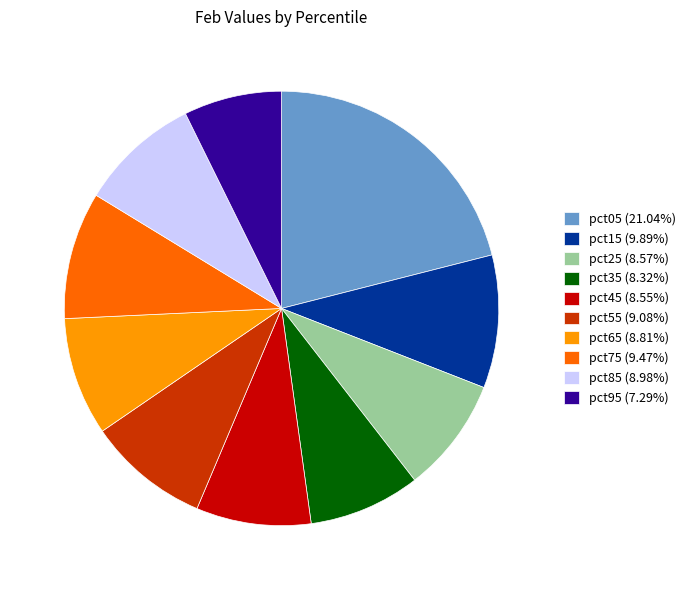

How many segments does this pie chart have?

10